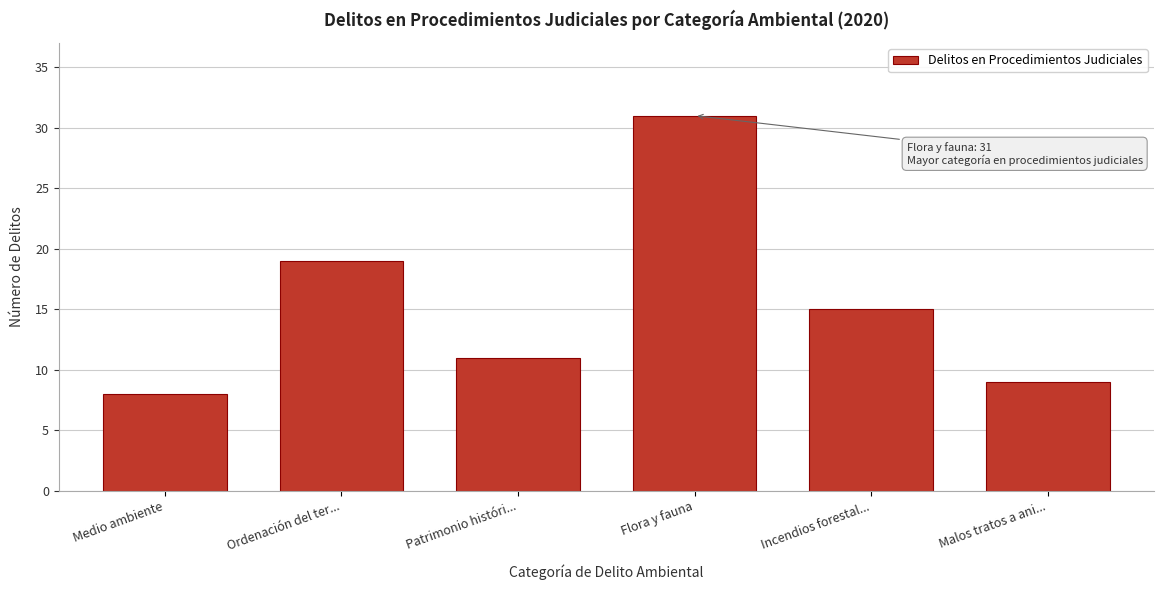

Reading right to left, extract all data points from this chart.

Malos tratos a ani...=9	Incendios forestal...=15	Flora y fauna=31	Patrimonio históri...=11	Ordenación del ter...=19	Medio ambiente=8